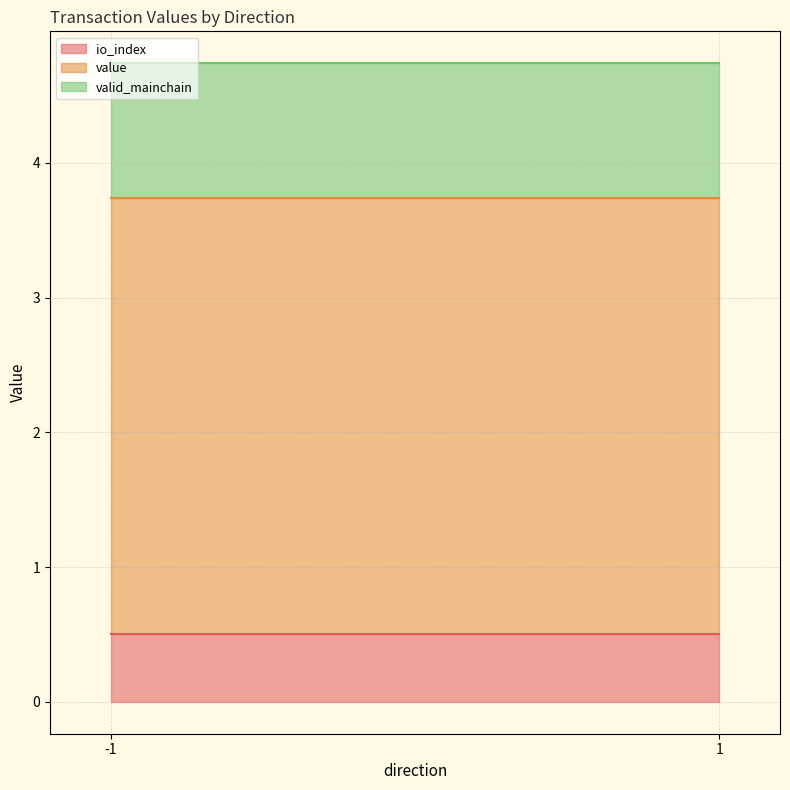

Is it true that io_index equals 0.3 at 1?

False